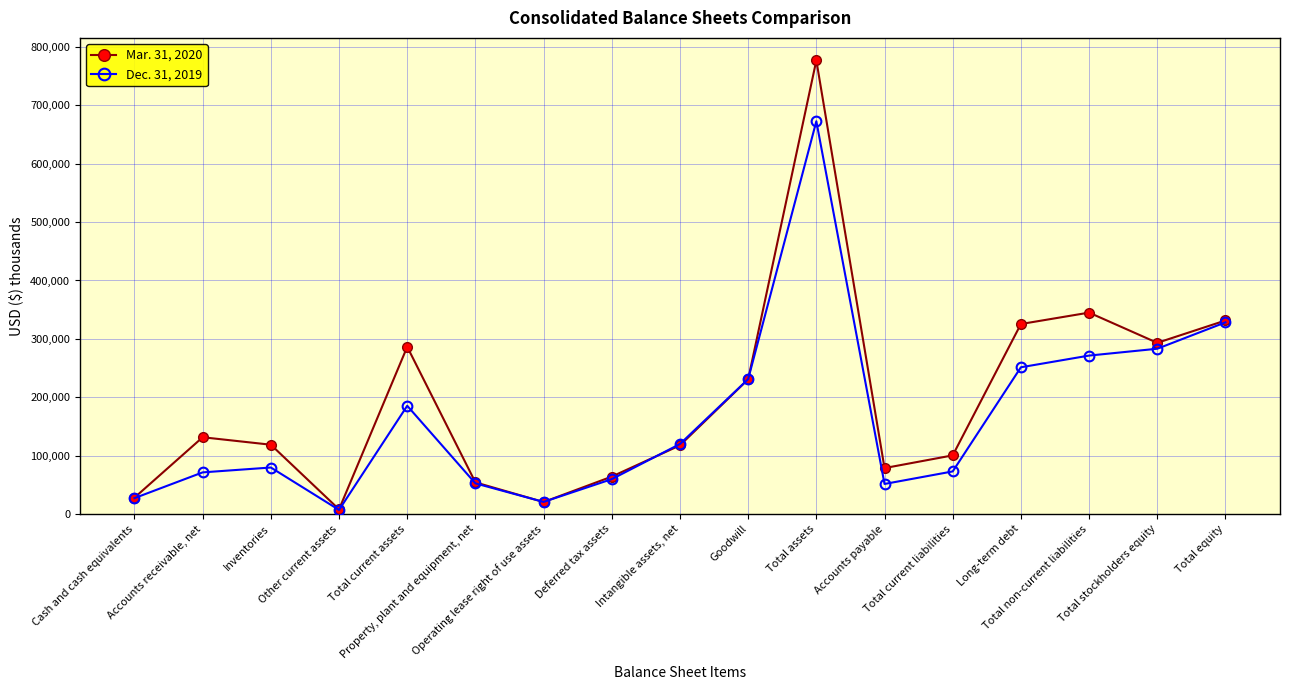

What is the label of the 12th point from the right?

Property, plant and equipment, net